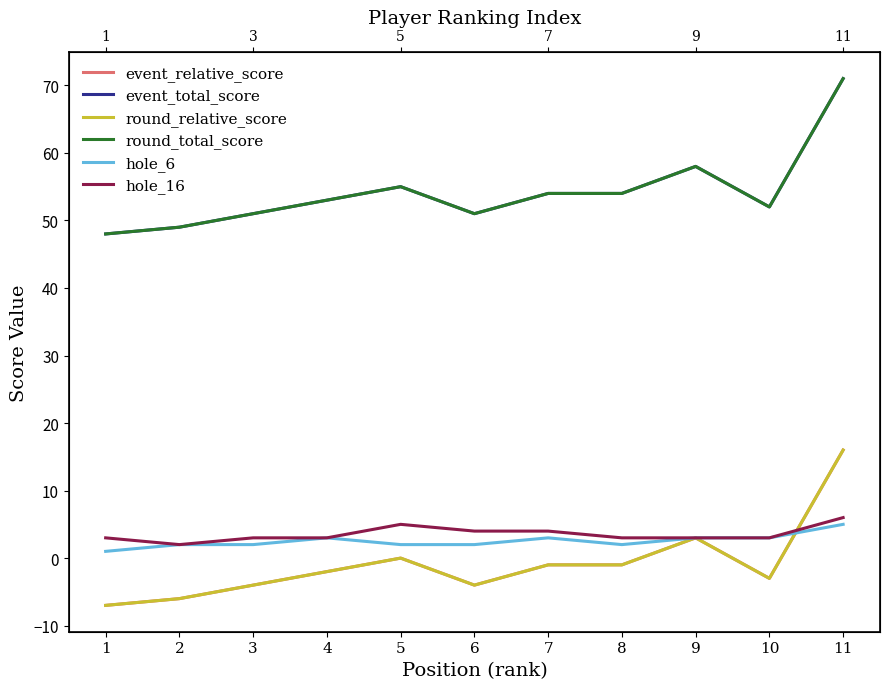

Is this an area chart (filled region under the line)?

No